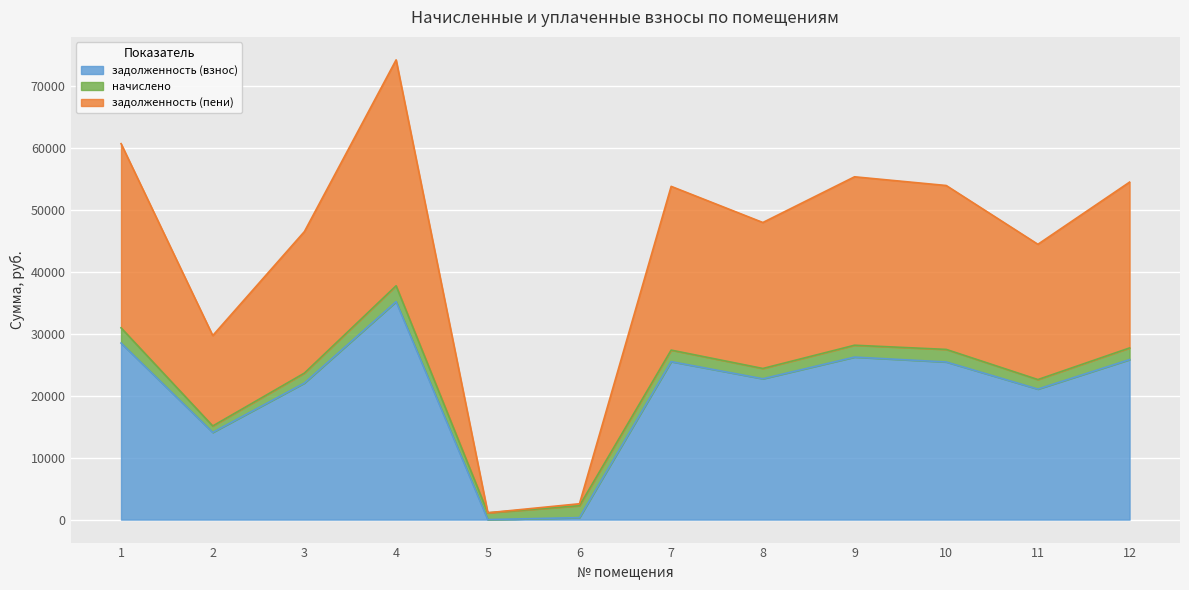

Which series has the largest range (max minus min)?

задолженность (пени)